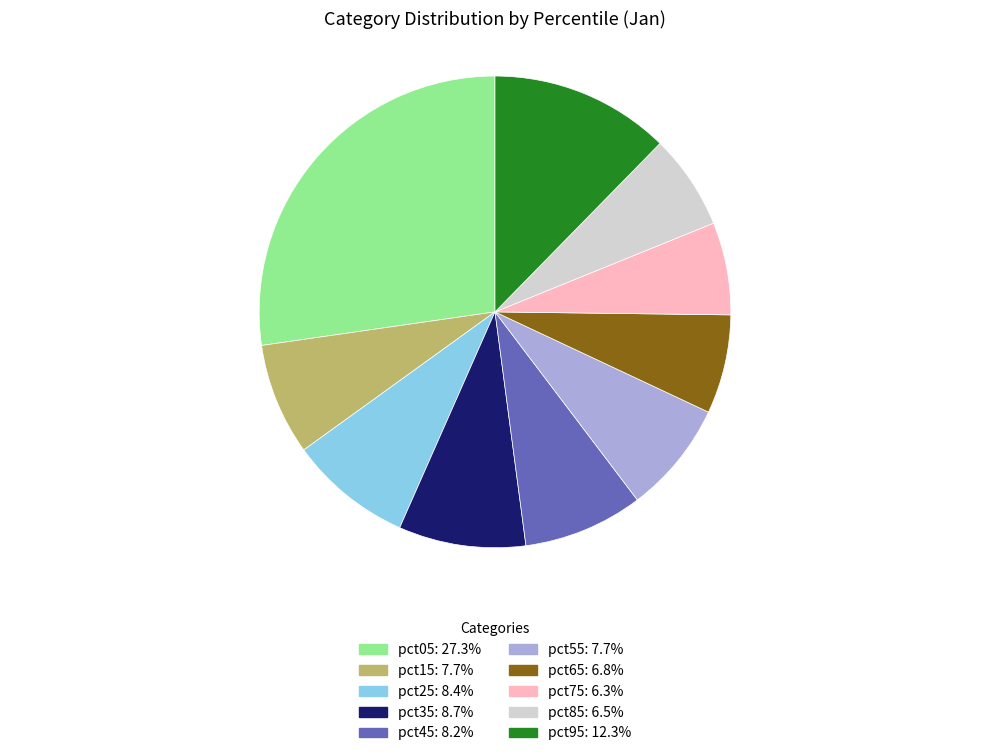

Does pct15 account for over 50% of the chart?

No